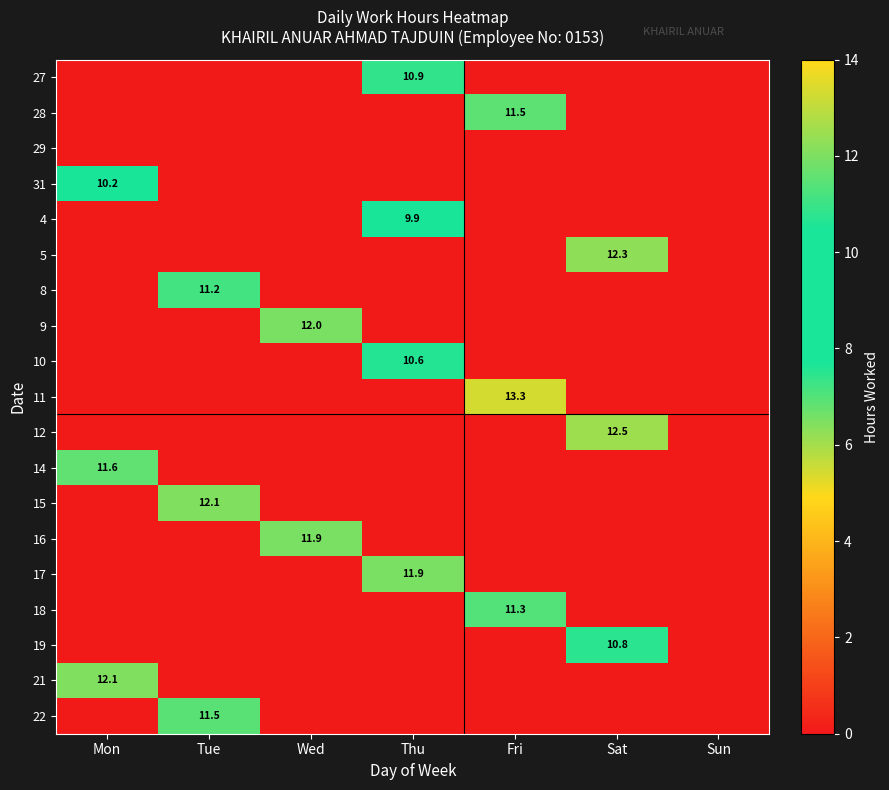

What is the difference between the highest and lowest values at Fri?

13.3